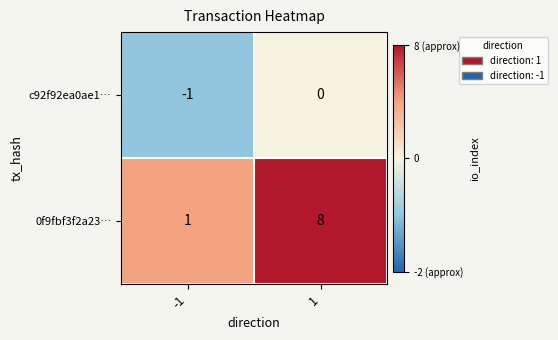

What is the smallest value displayed?

-1